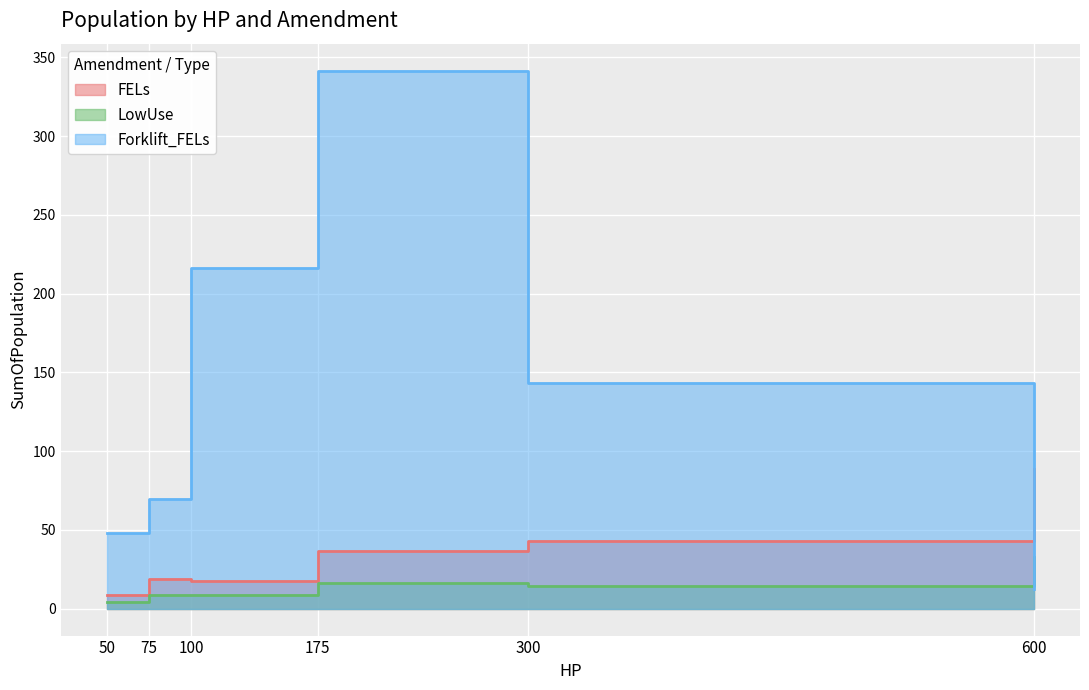

Between 175 and 100, which is larger?

175